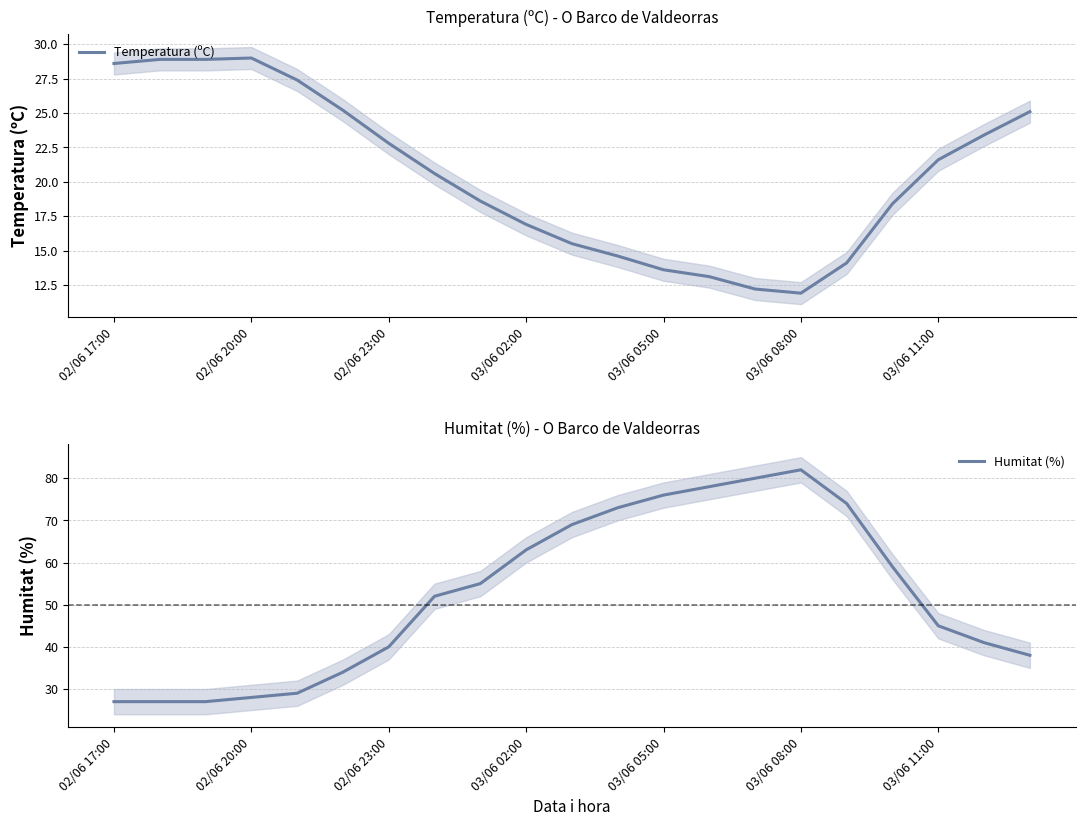

Which category has the lowest value in the Temperatura (ºC) series?

03/06 08:00